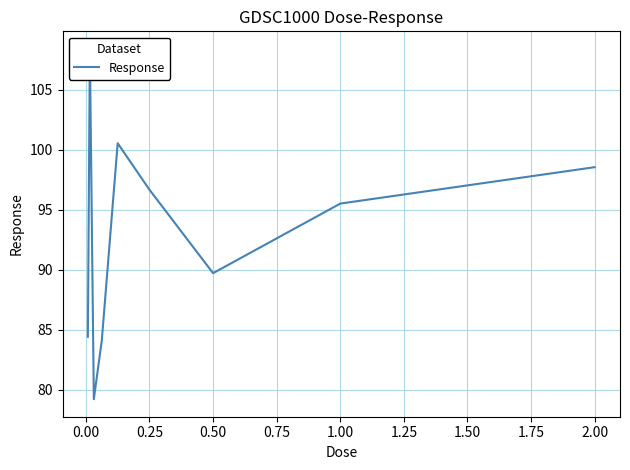

Reading left to right, transcribe all the data shown in this chart.

84.4	108.4	79.2	84.1	100.5	96.7	89.7	95.5	98.5